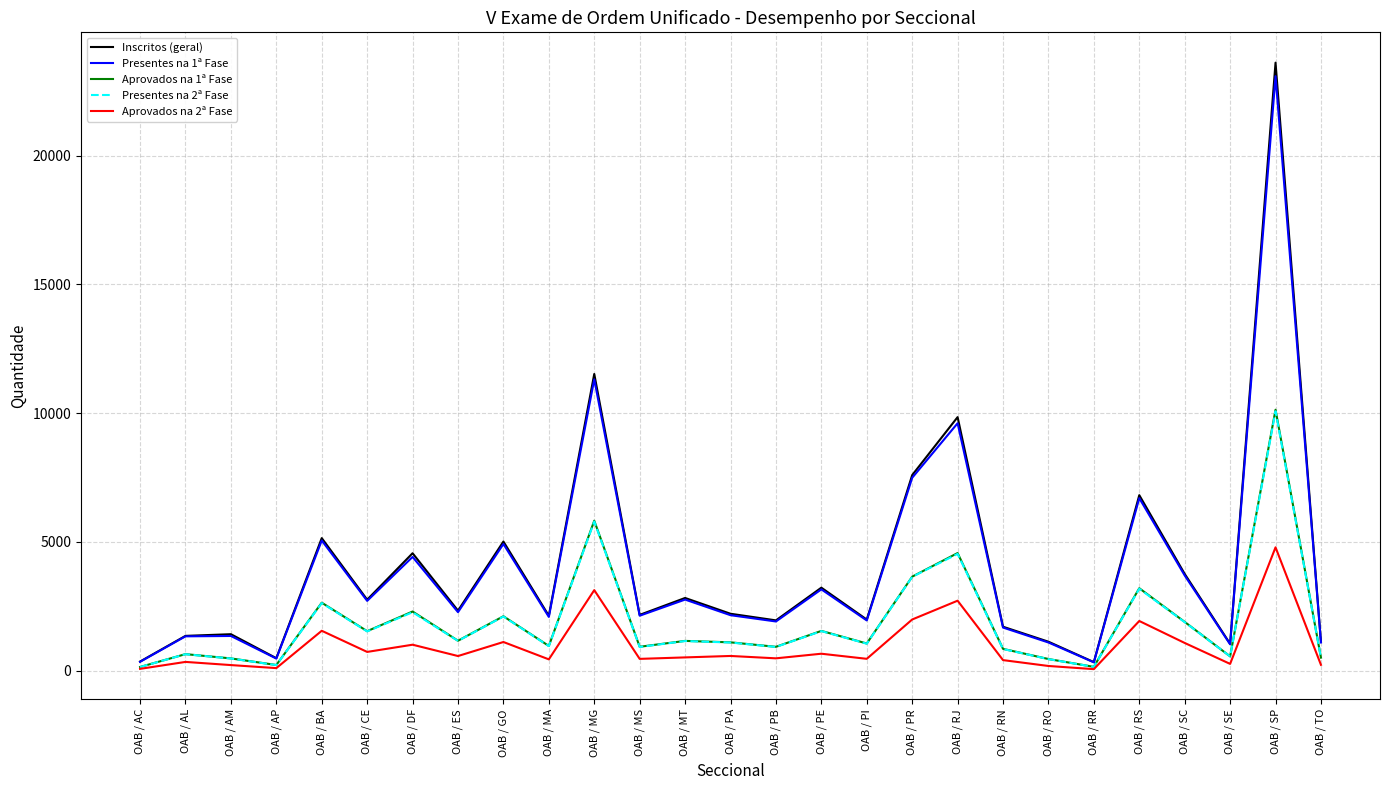

Does the chart have visible grid lines?

Yes